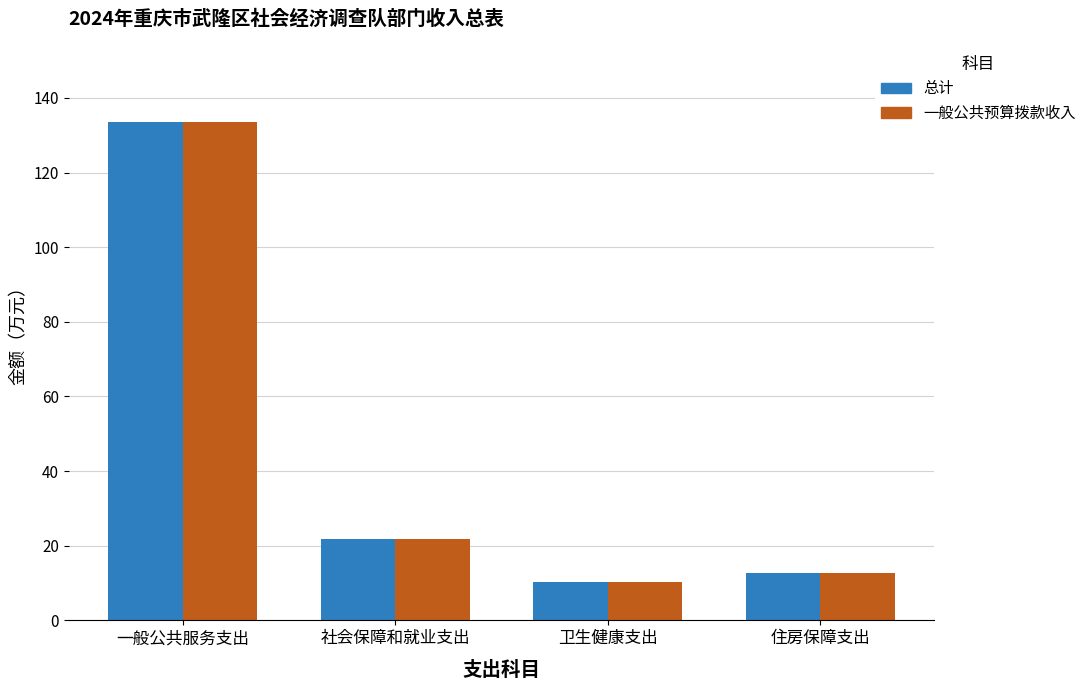

How many series are shown in this chart?

2